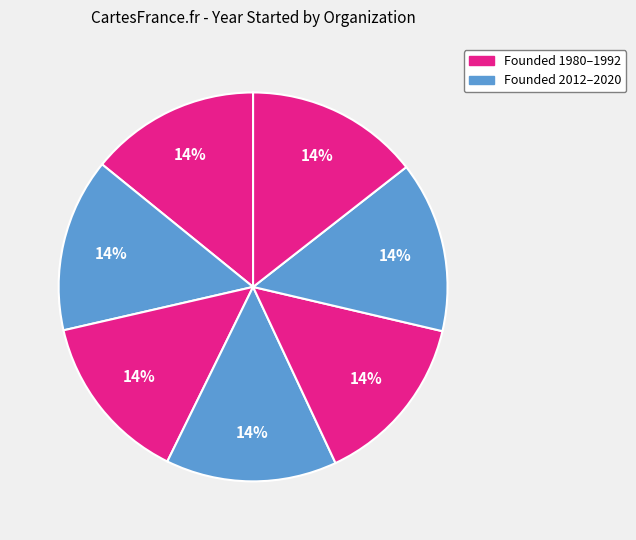

How many segments does this pie chart have?

7